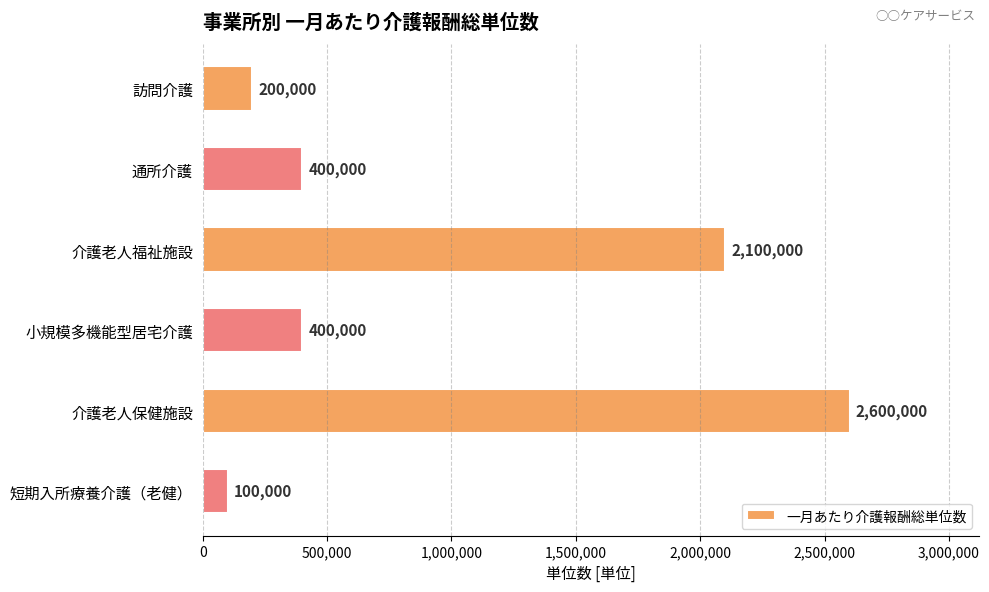

Reading top to bottom, what are all the values shown in this chart?

200000	400000	2100000	400000	2600000	100000